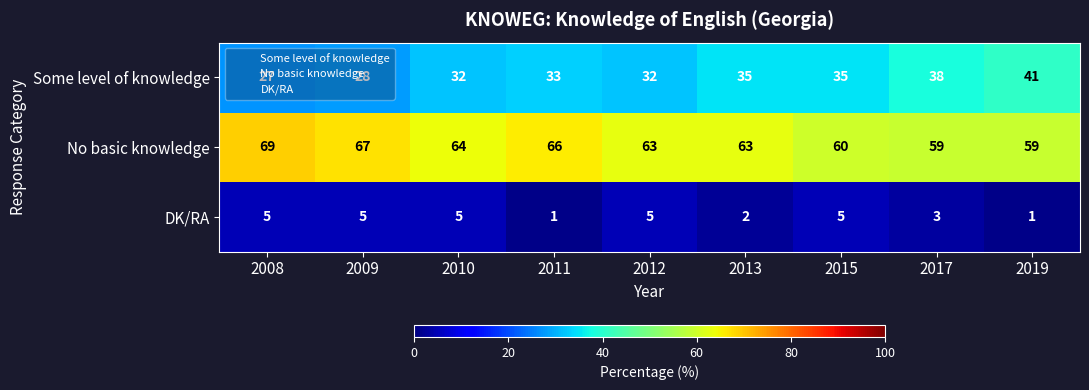

The DK/RA series shows 1 at 2011. True or false?

True